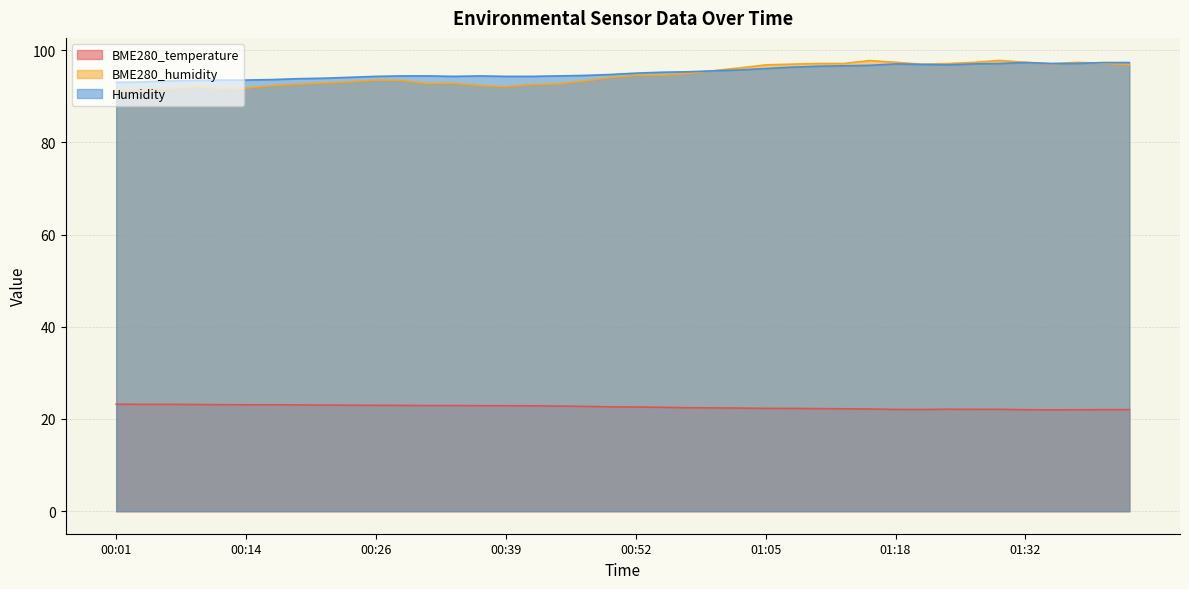

What is the greatest value displayed?

97.8